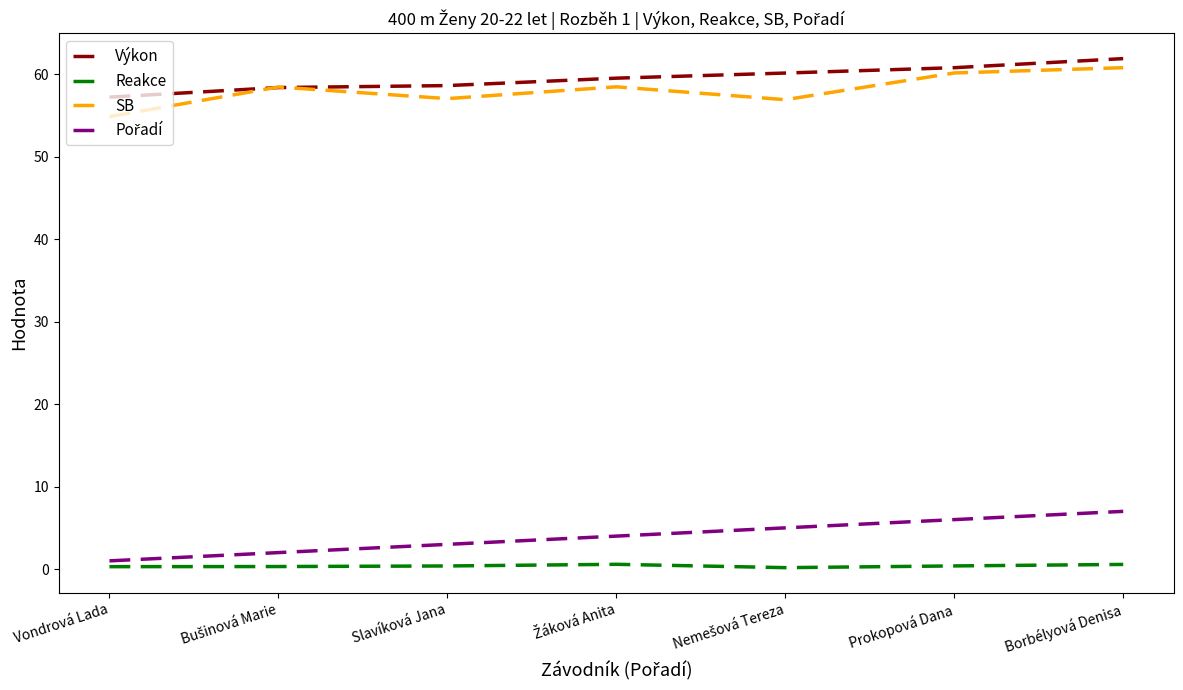

How many series are shown in this chart?

4